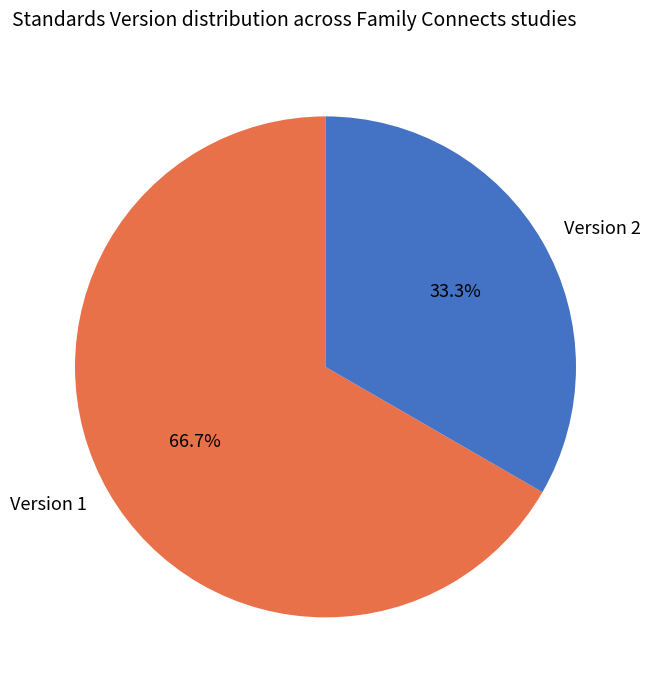

Count the number of slices in the pie.

2